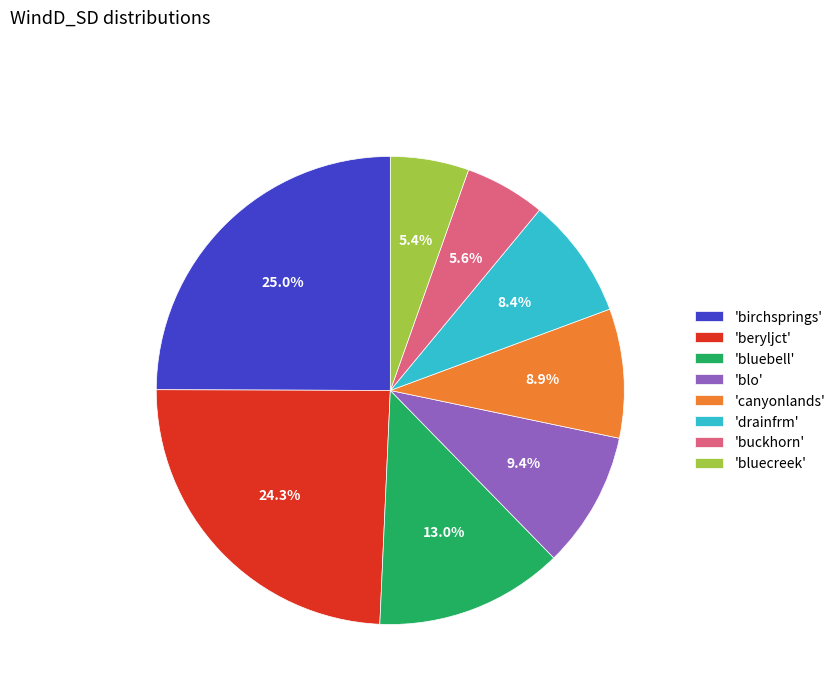

Is there a majority slice in this chart?

No